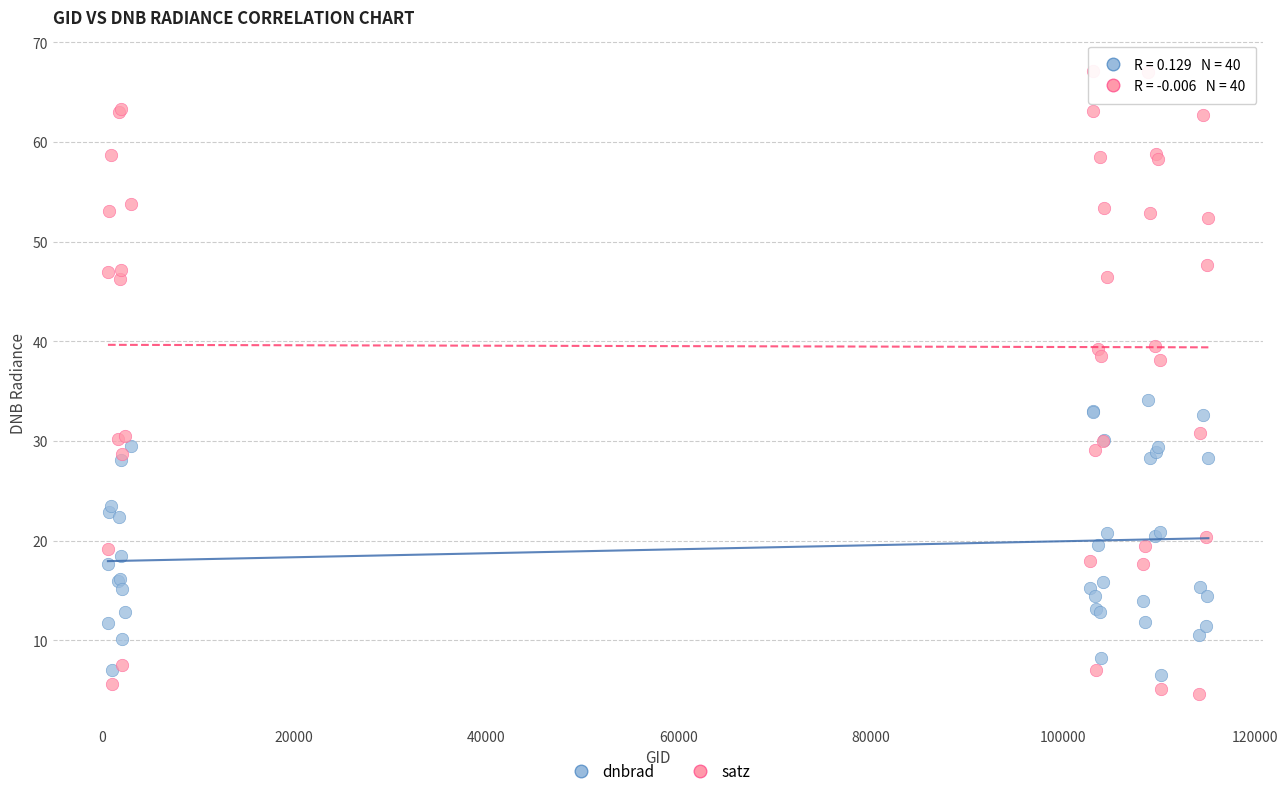

Which series contains the highest Y value?

satz